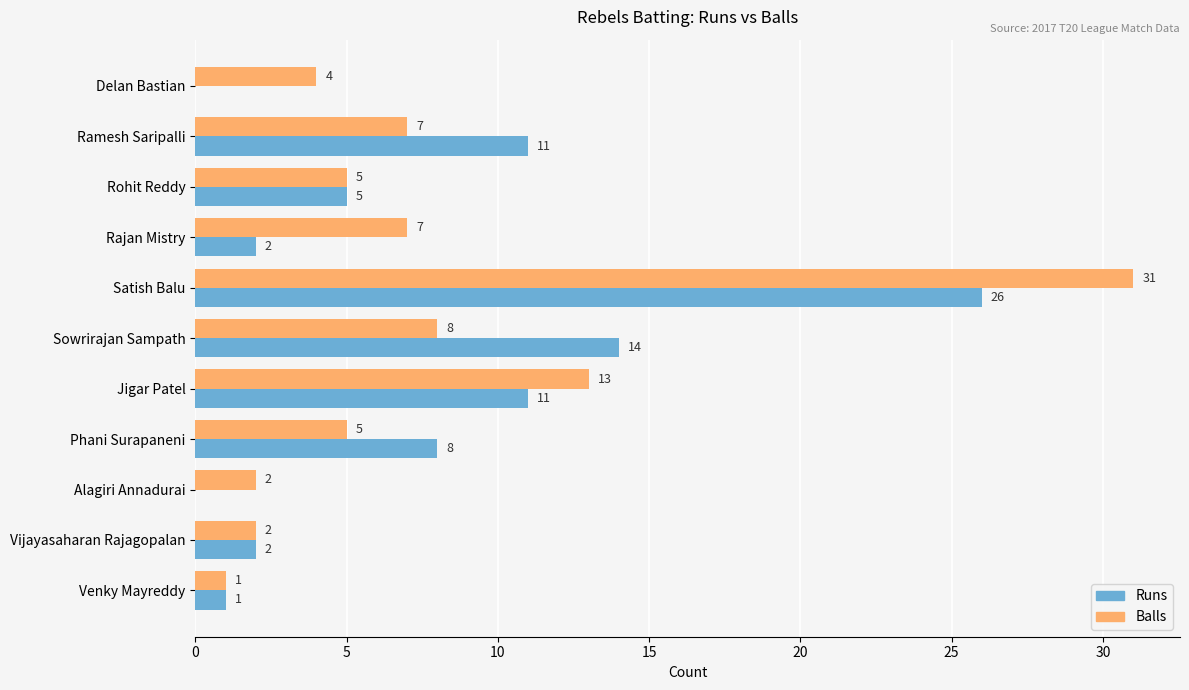

What is the sum of all Runs values?

80